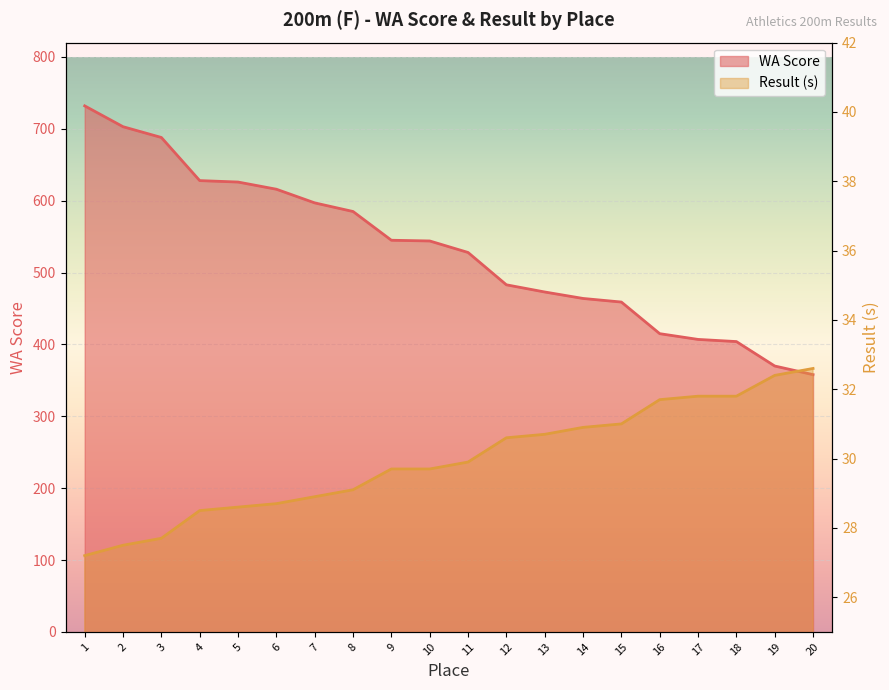

Which label corresponds to the smallest value in the chart?

1